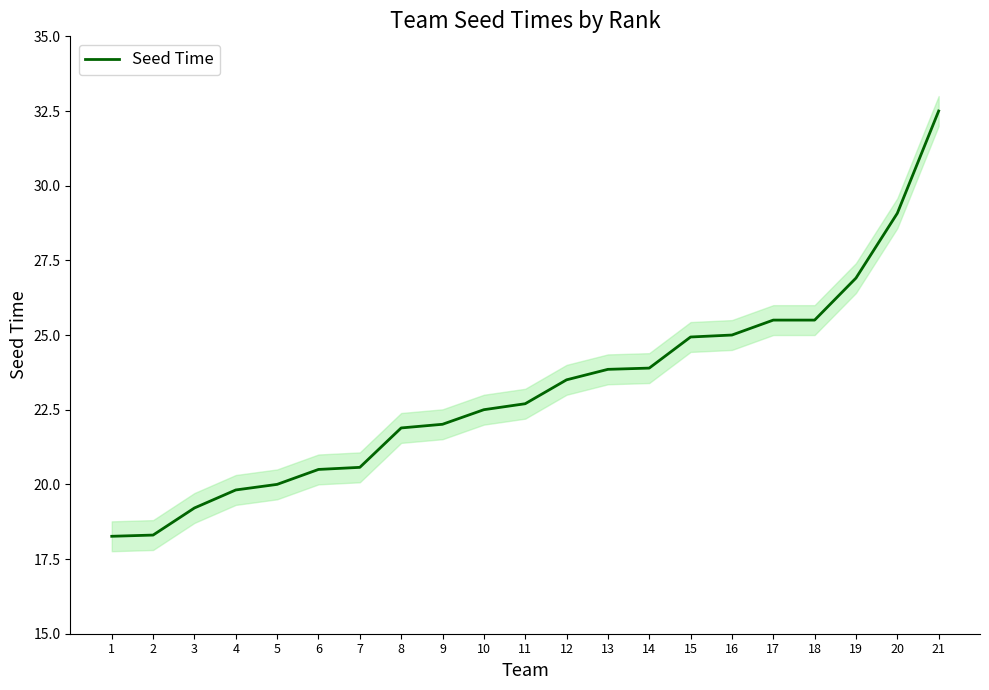

How many values are below 22?

8